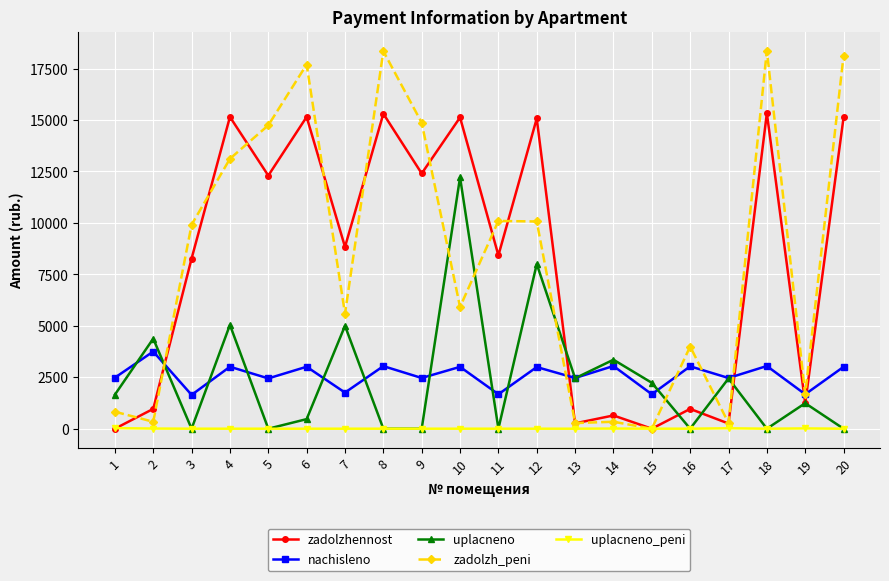

The value of zadolzh_peni at 19 is 1673.8. True or false?

True